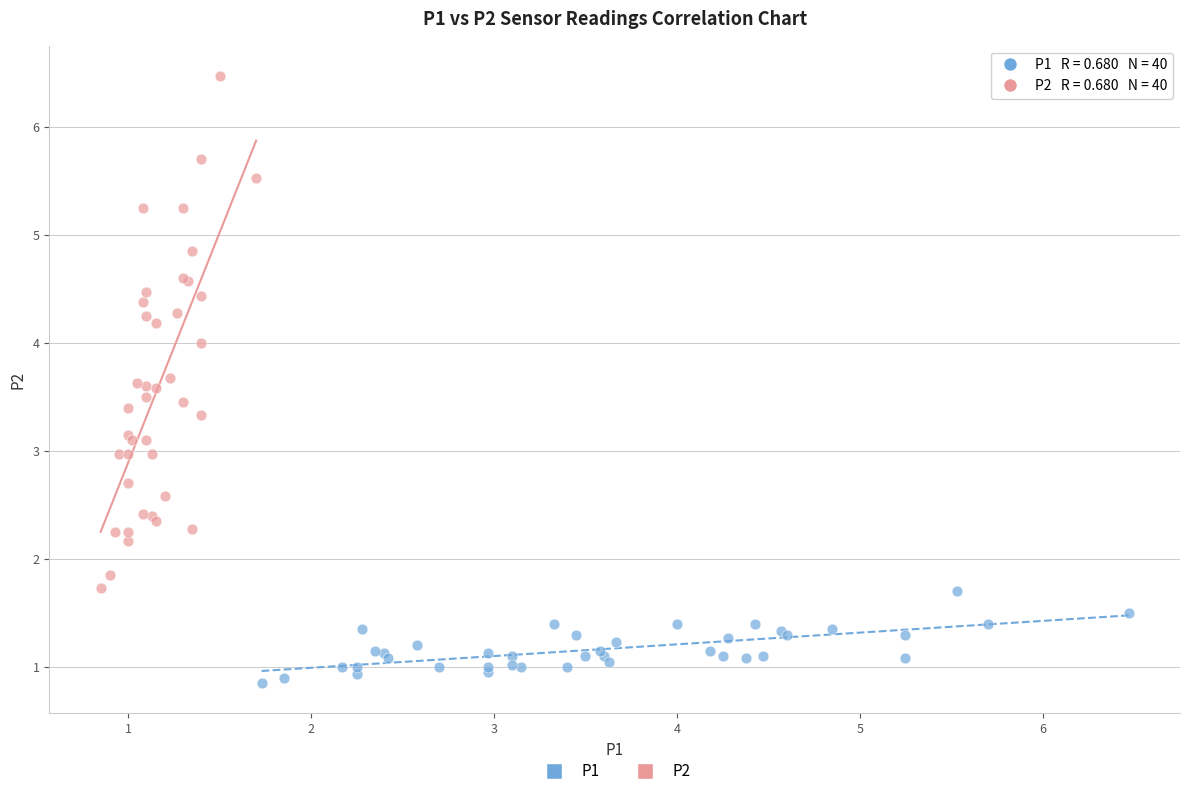

Which series has the largest Y range (max minus min)?

P2